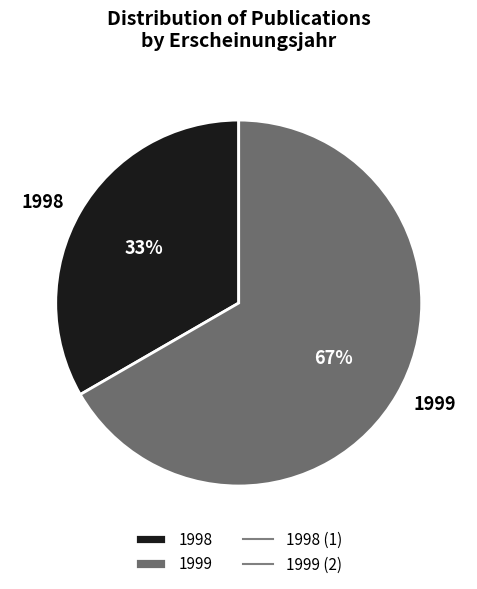

To the nearest percent, what percentage of the pie is 1999?

67%